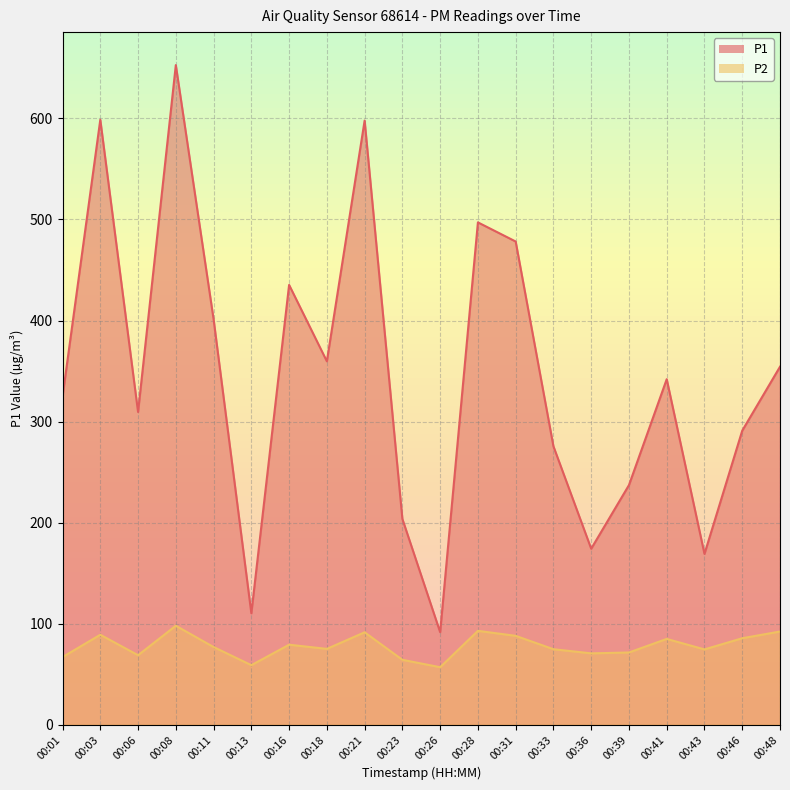

List the series in order of their peak value, lowest first.

P2, P1